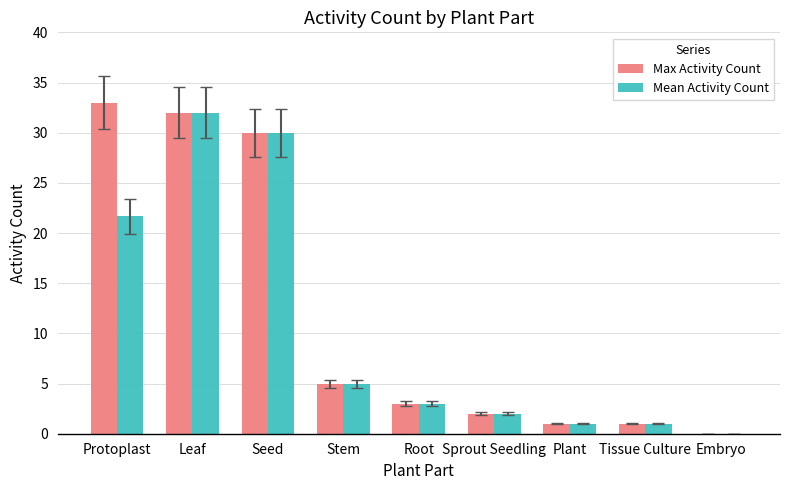

True or false: Max Activity Count has a value of 30.0 at Seed.

True